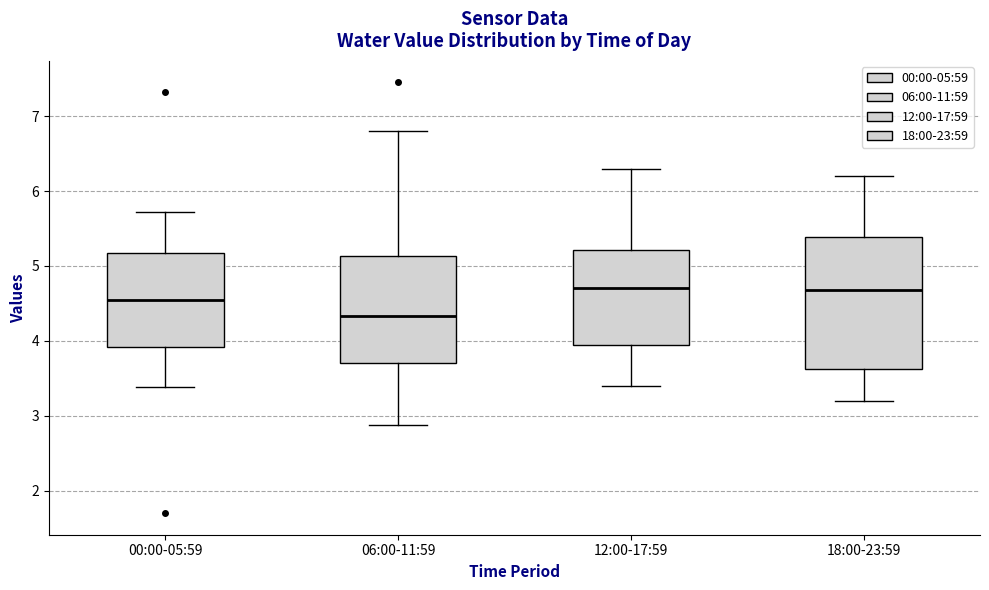

Where does the upper whisker of the box for 12:00-17:59 end on the y-axis? The values are not printed on the chart, so give them approximately, as read against the axis.

6.3